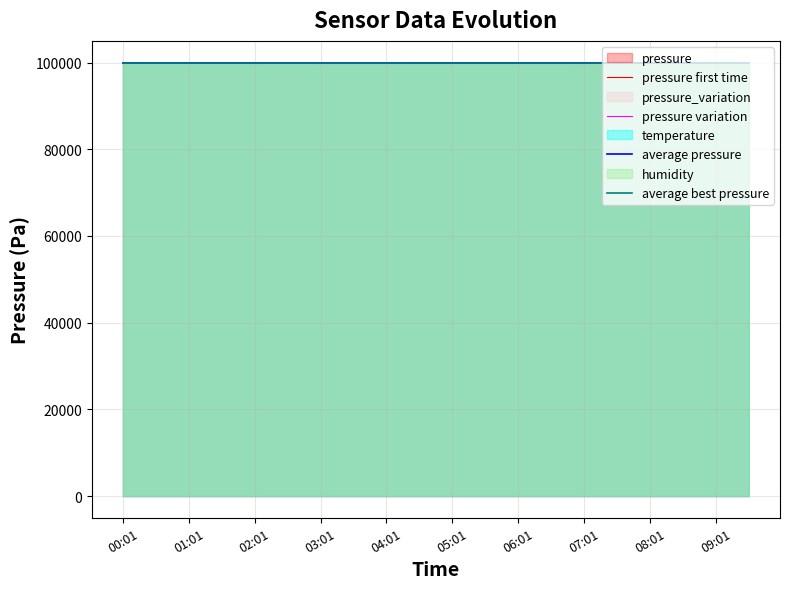

What is the sum of all pressure first time values?

1998689.3